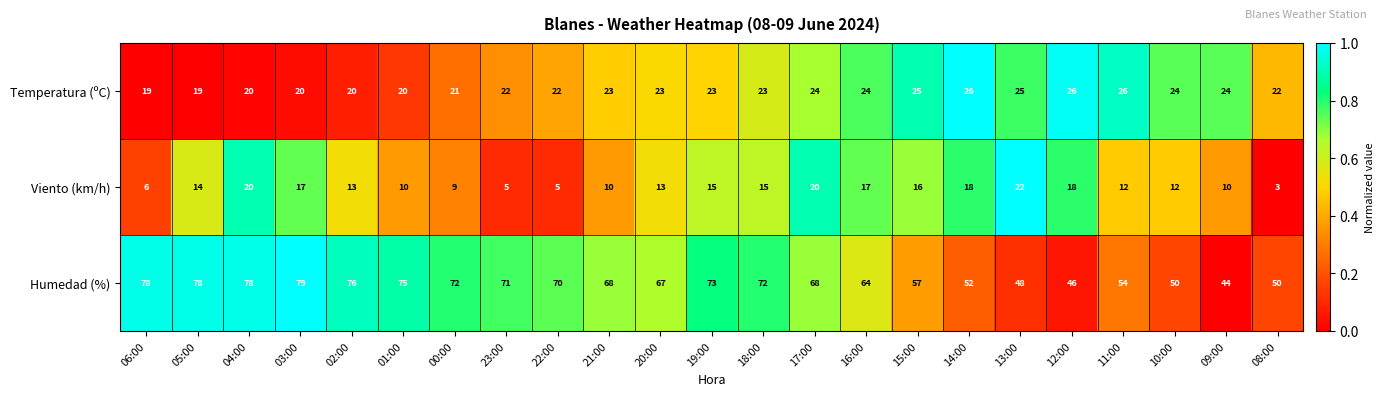

The Viento (km/h) series shows 13 at 02:00. True or false?

True